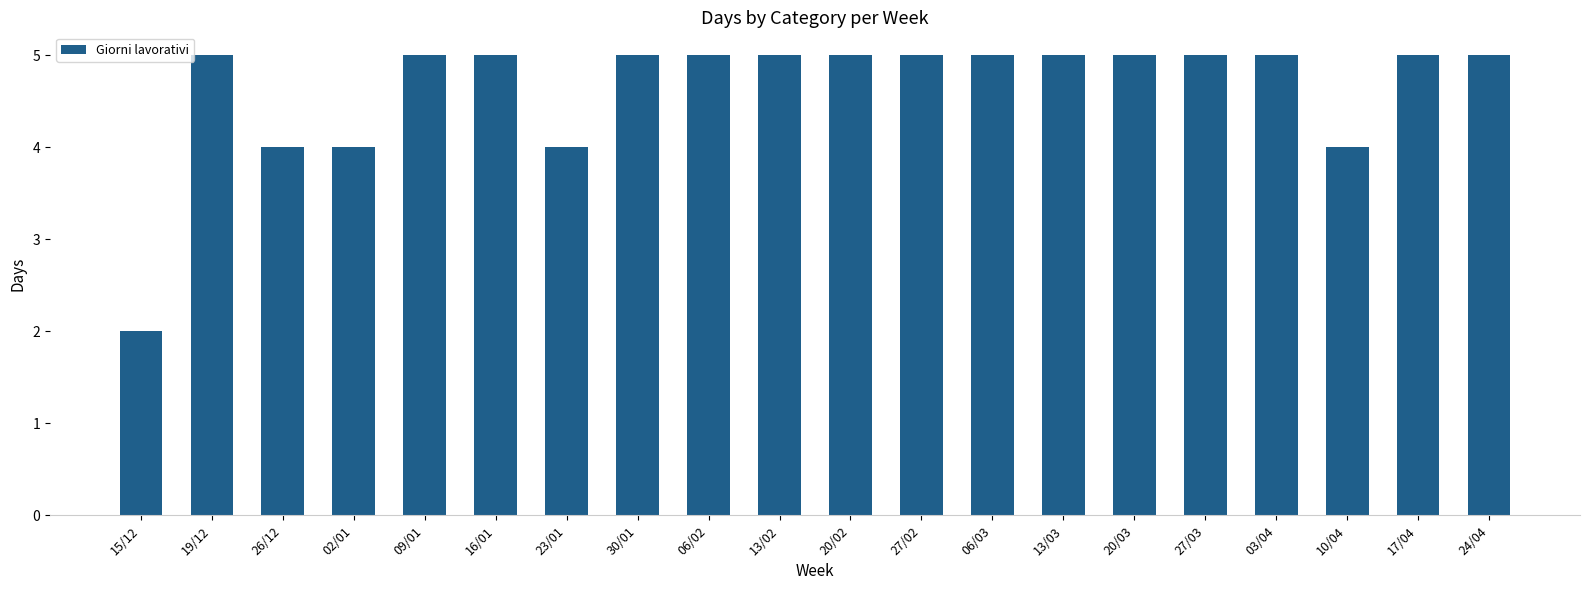

Read the value at 13/03.

5